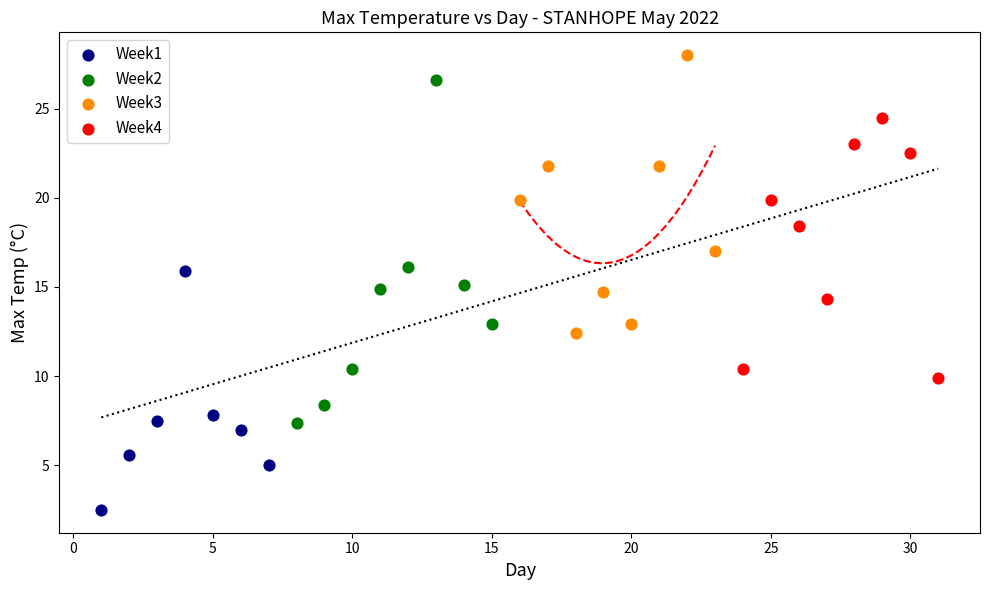

Which series contains the highest Y value?

Week3